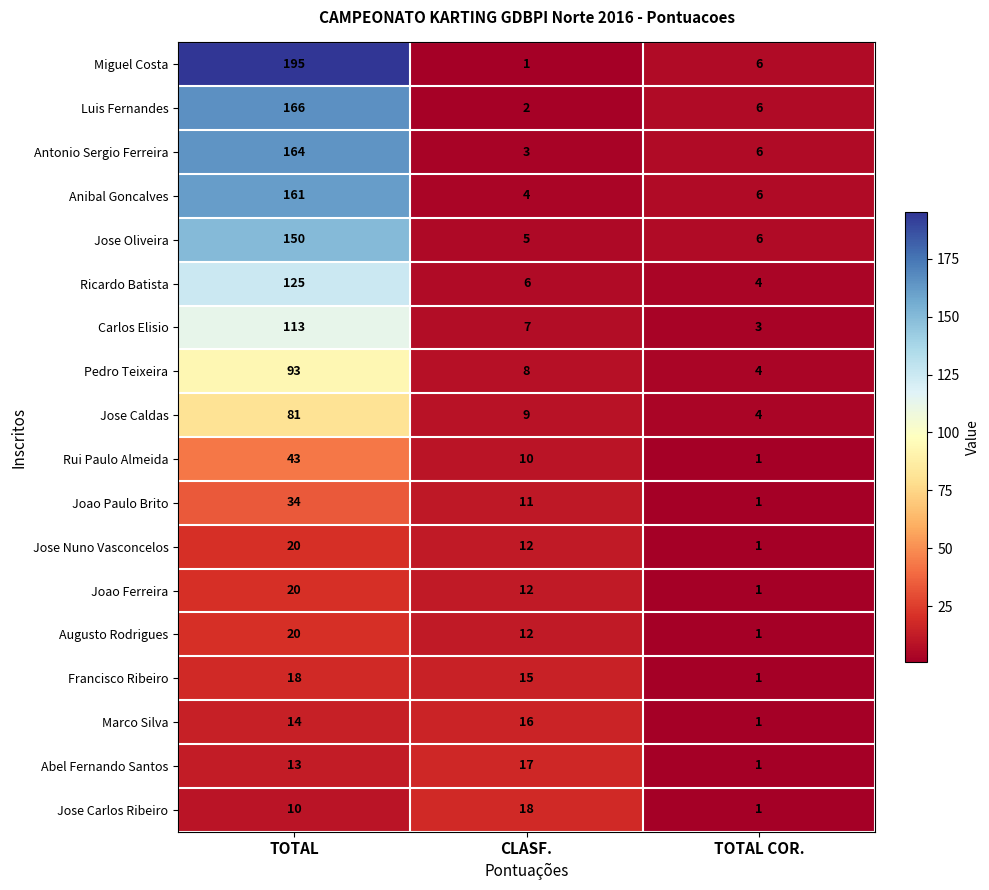

What is the maximum value shown in the chart?

195